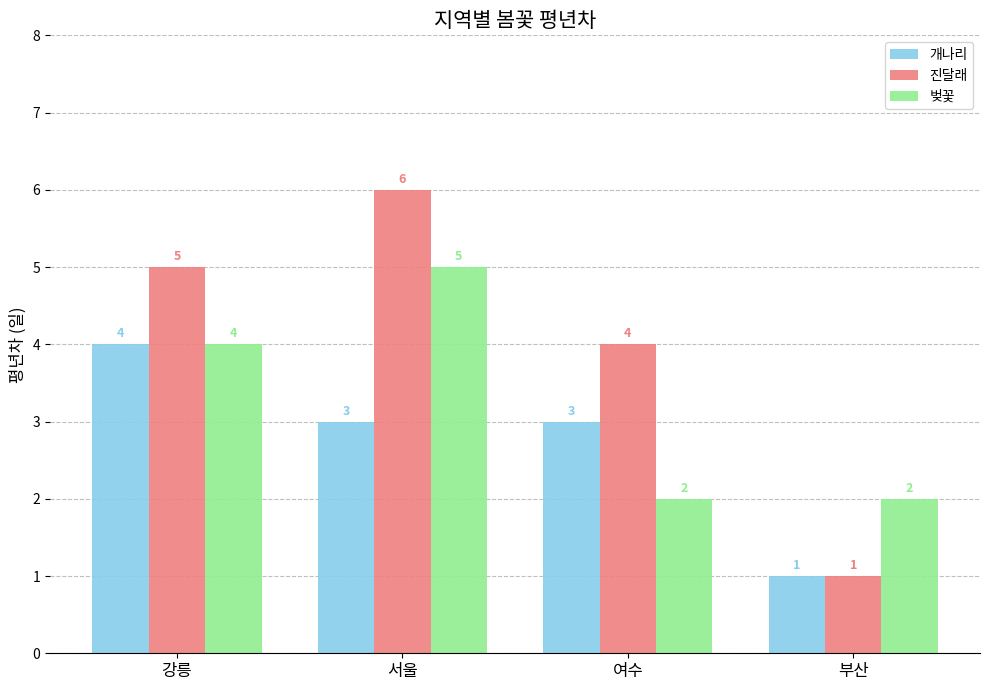

The 벚꽃 series shows 2 at 부산. True or false?

True